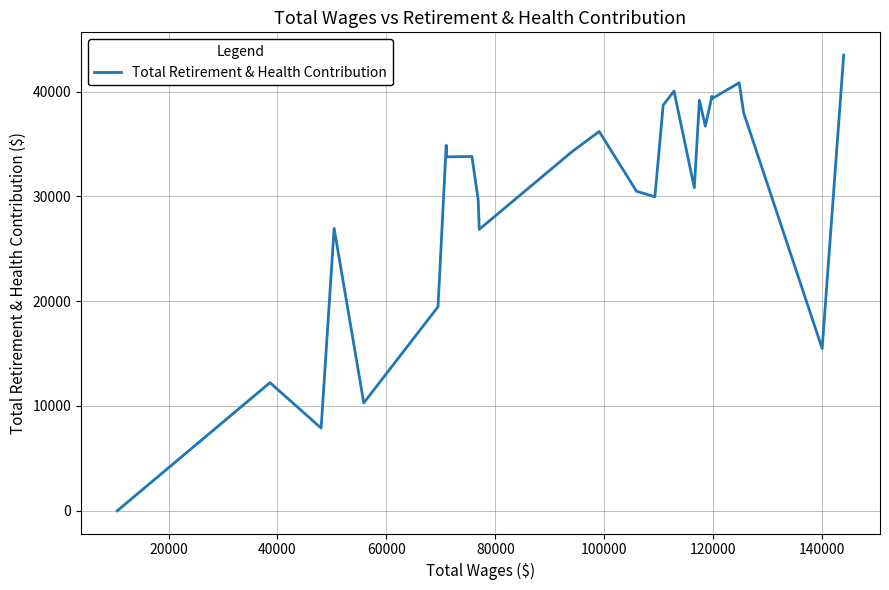

What is the difference between the maximum and minimum values?

43498